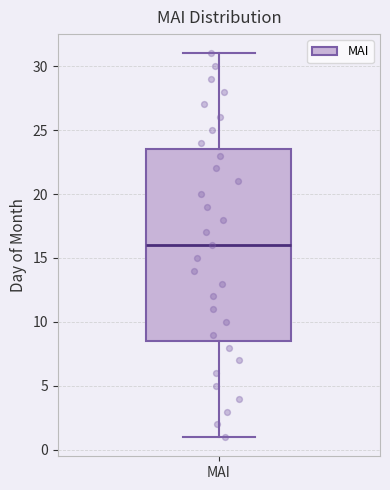

Transcribe this box plot: give where the median line is, the range the box spans, and where the two whiskers end, as read against the y-axis. The values are not printed on the chart, so give them approximately, as read against the axis.

median 16.0, box 8.5 to 23.5, whiskers 1.0 to 31.0